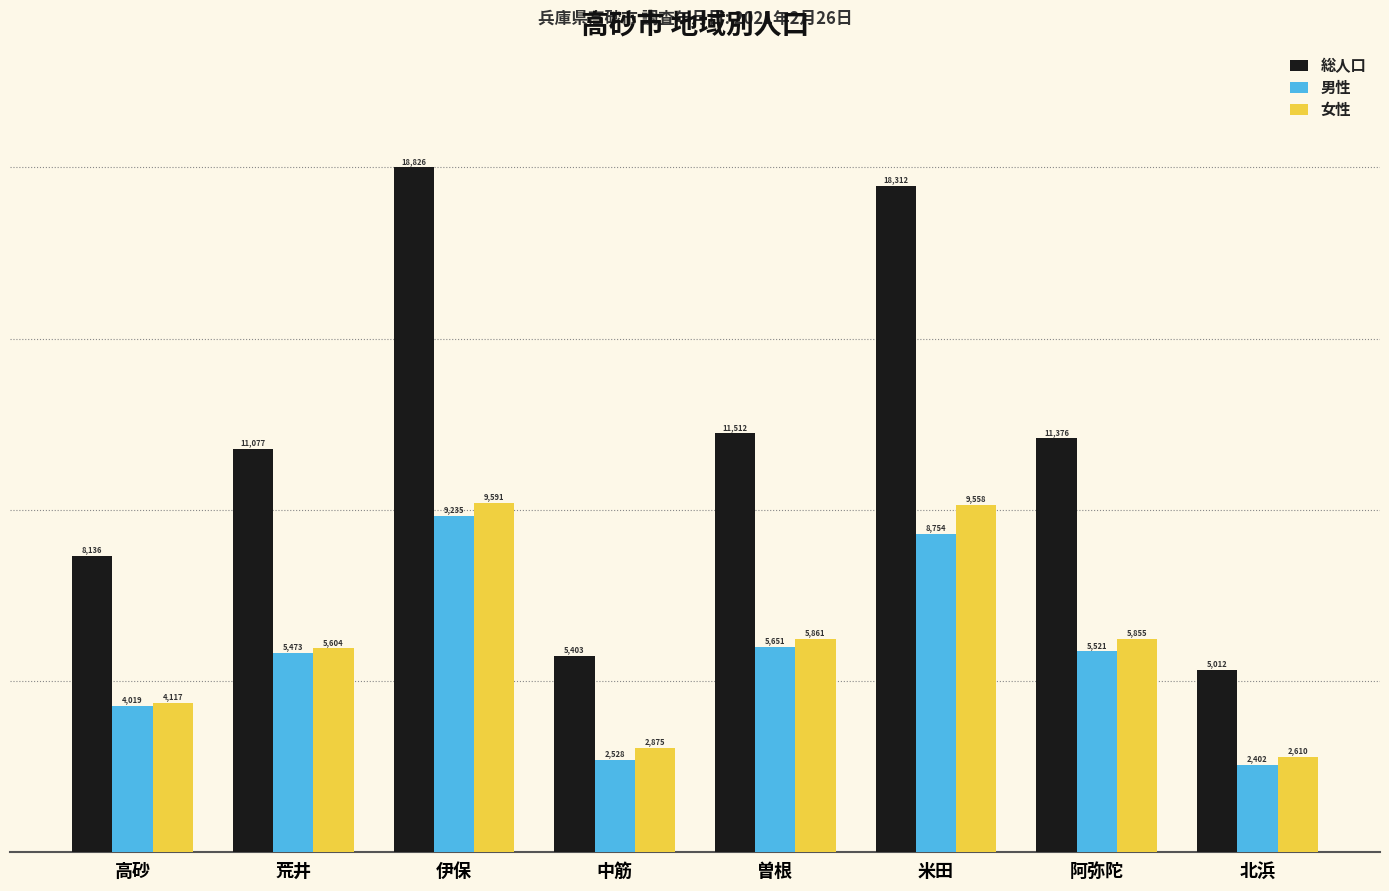

Where does the 総人口 series first go above 11376?

伊保